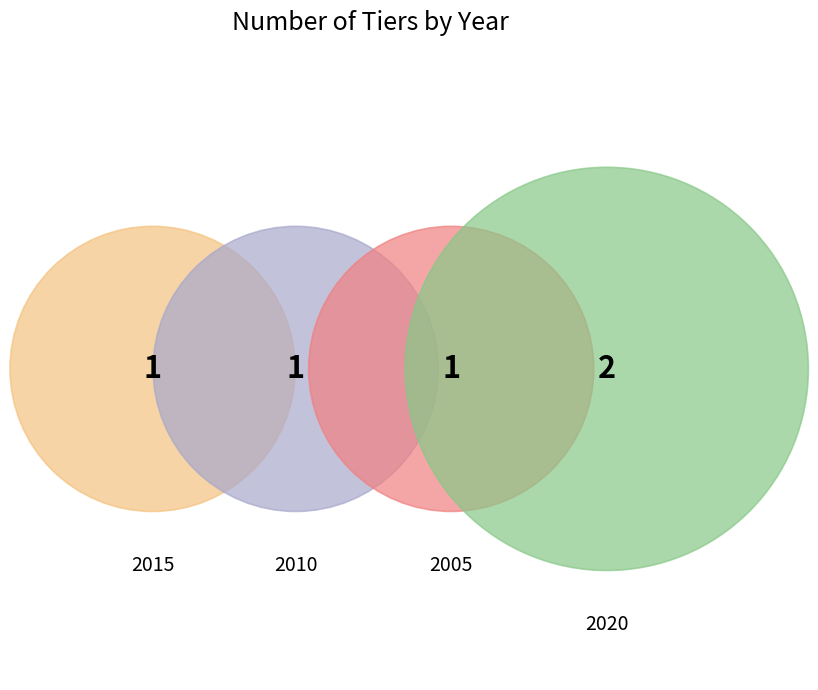

How many slices are in this pie chart?

4